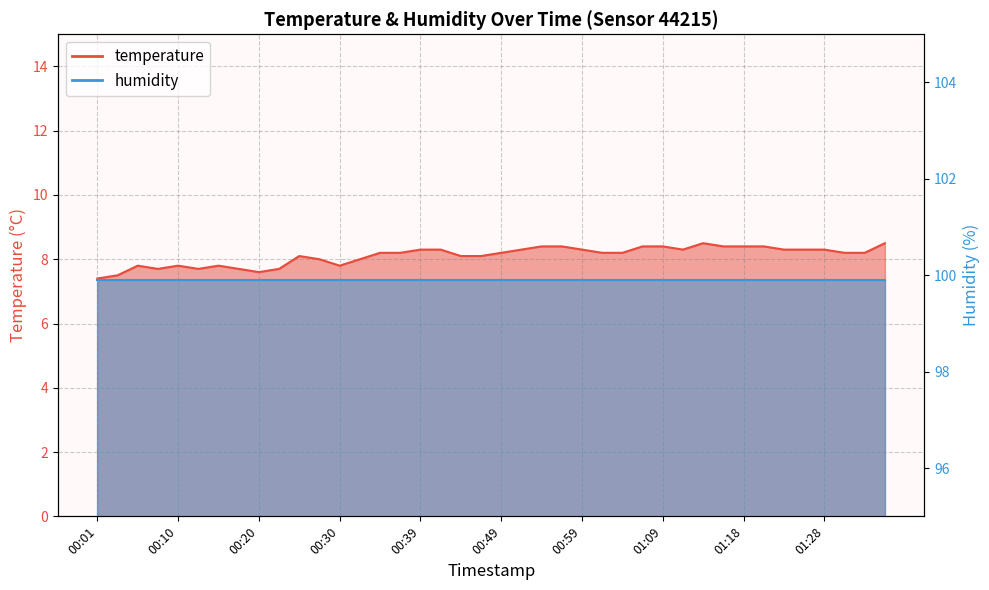

What is the label of the 26th point from the right?

00:35